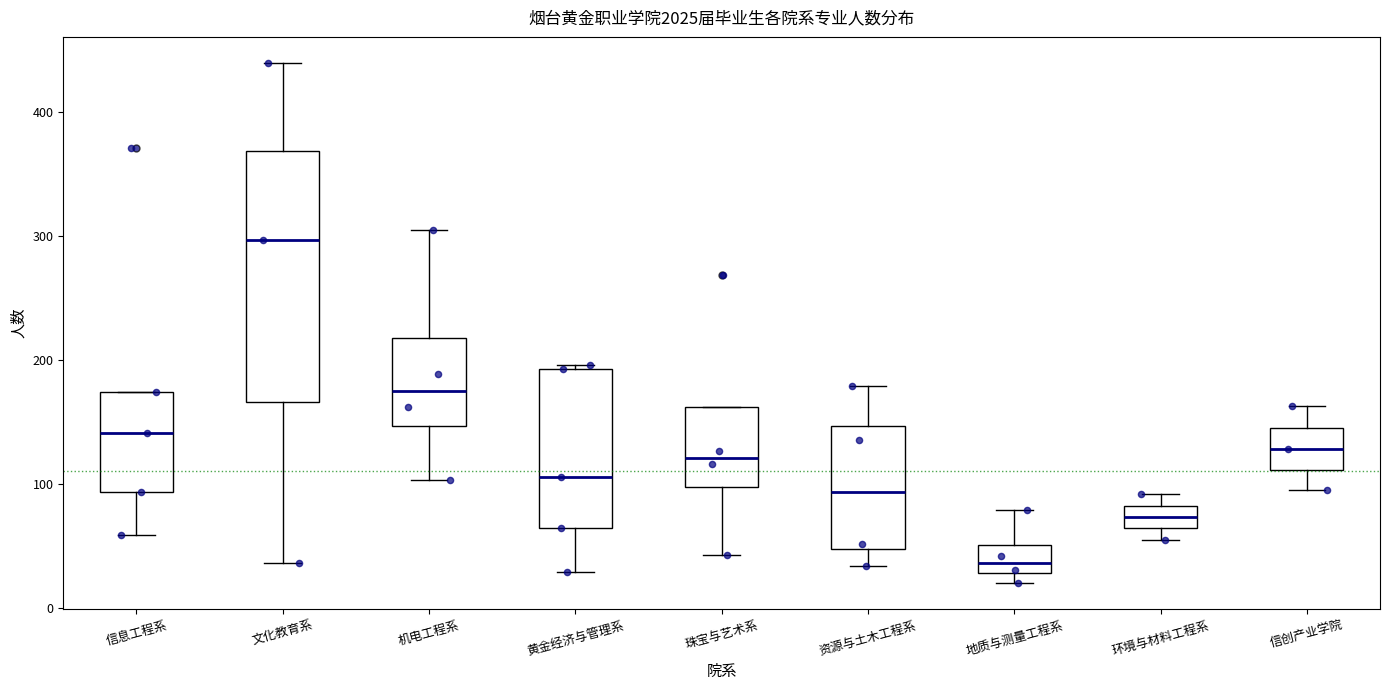

Where is the lower edge of the box for 黄金经济与管理系 on the y-axis? The values are not printed on the chart, so give them approximately, as read against the axis.

70